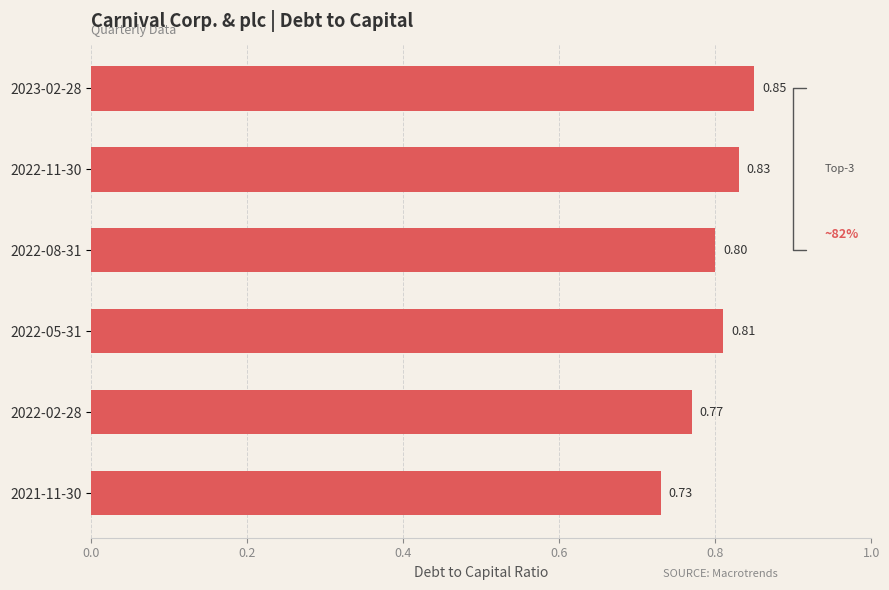

Rank the categories by value from highest to lowest.

2023-02-28, 2022-11-30, 2022-05-31, 2022-08-31, 2022-02-28, 2021-11-30